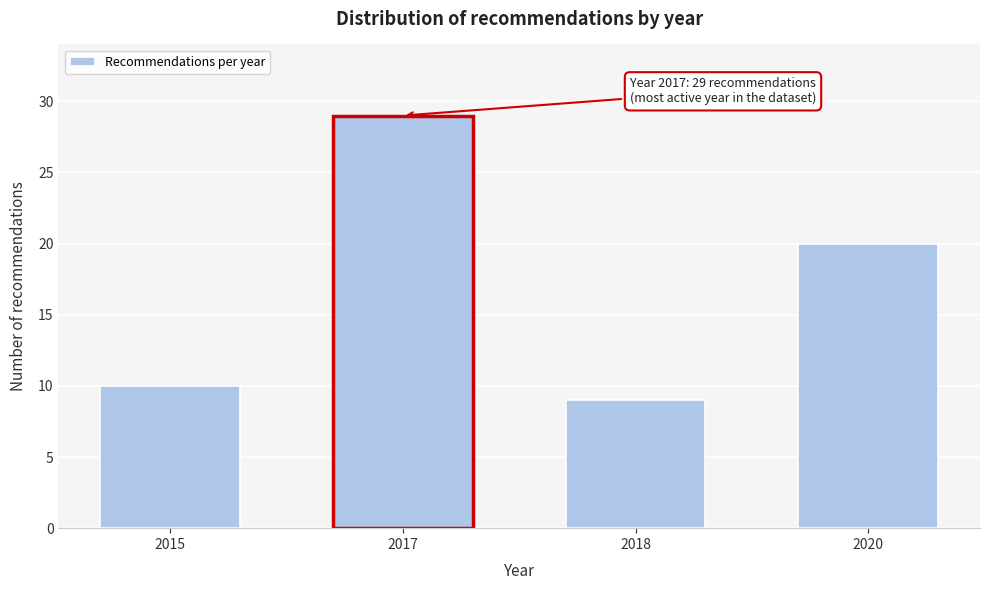

Reading left to right, extract all data points from this chart.

2015=10	2017=29	2018=9	2020=20